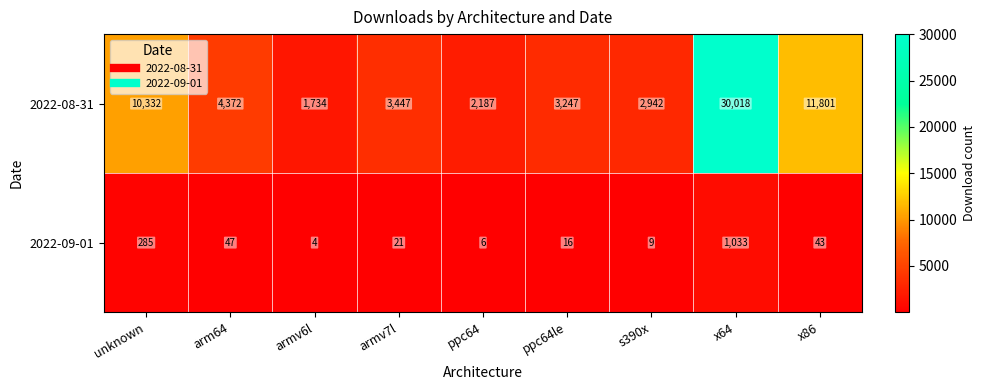

What is the spread (max minus min) of values at ppc64le?

3231